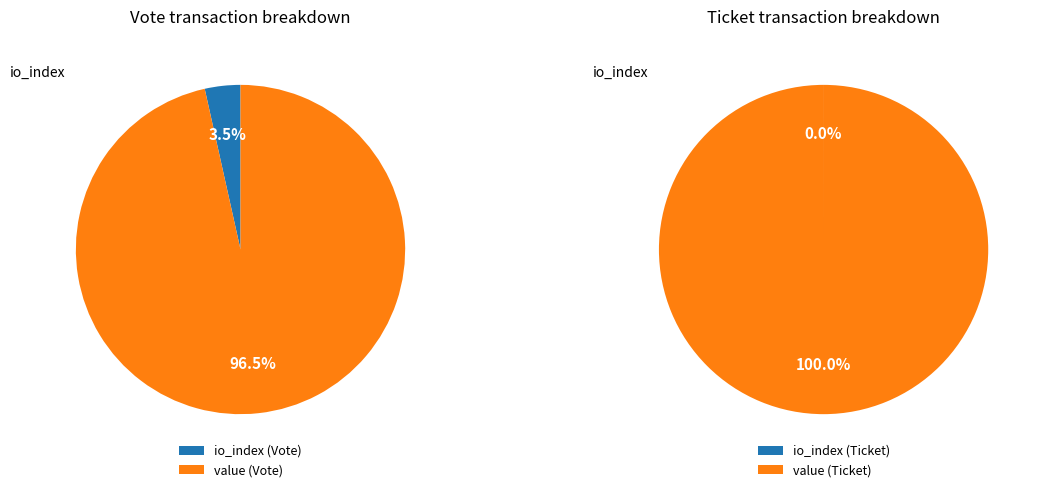

Combined, do value and io_index account for over 50%?

Yes